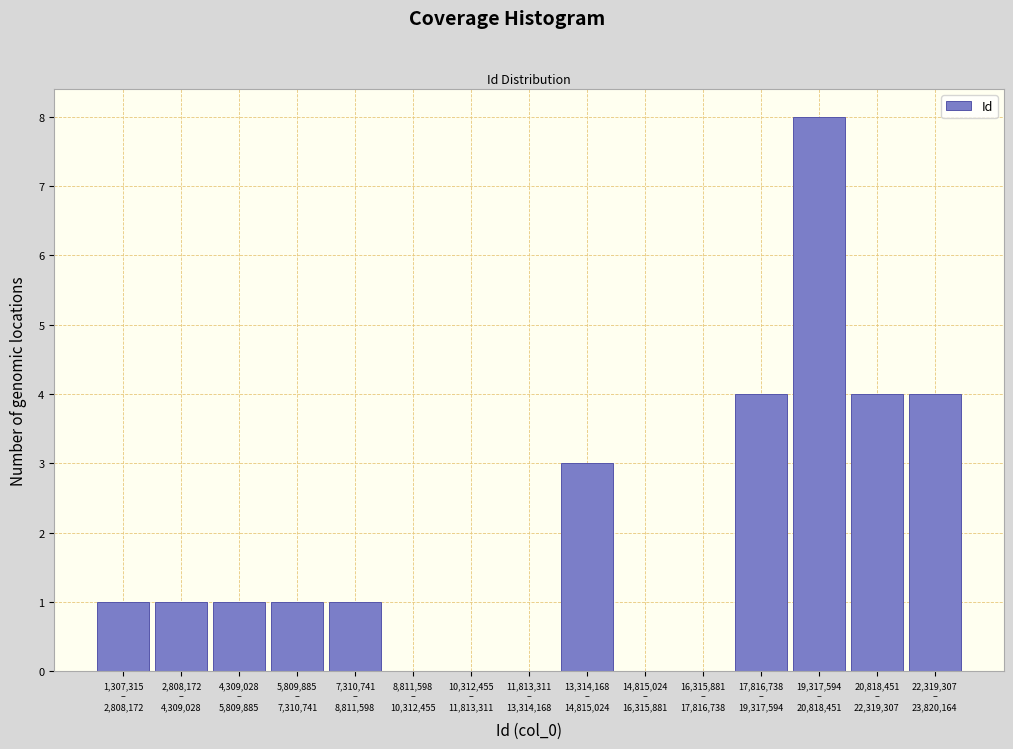

What is the sum of all values?

28